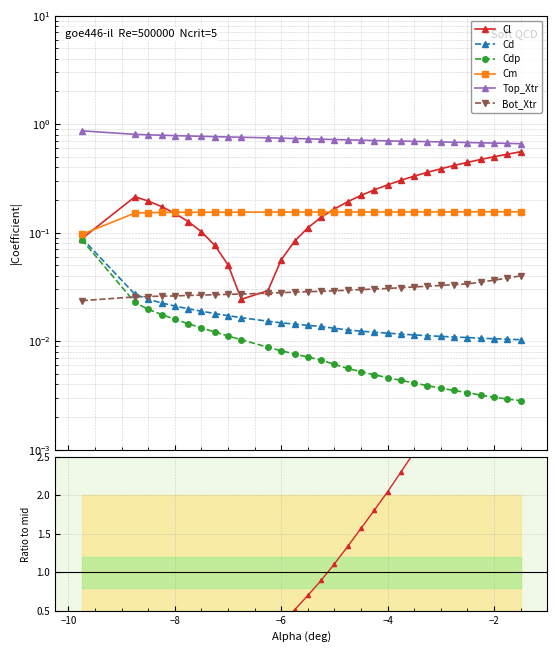

What are all the series names shown in the legend?

Cl, Cd, Cdp, Cm, Top_Xtr, Bot_Xtr